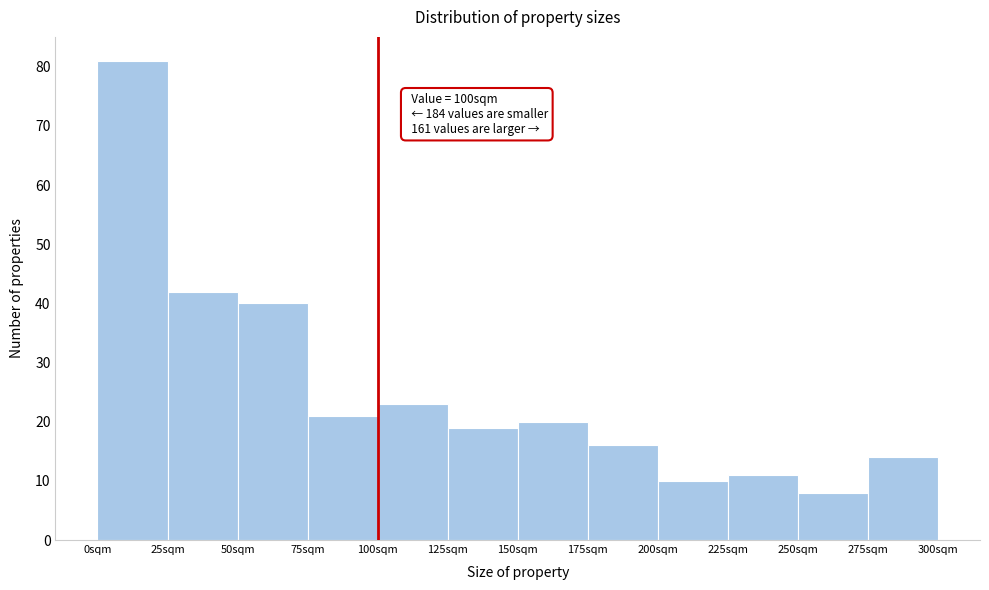

Which range on the x-axis has the tallest bar?

0 to 25